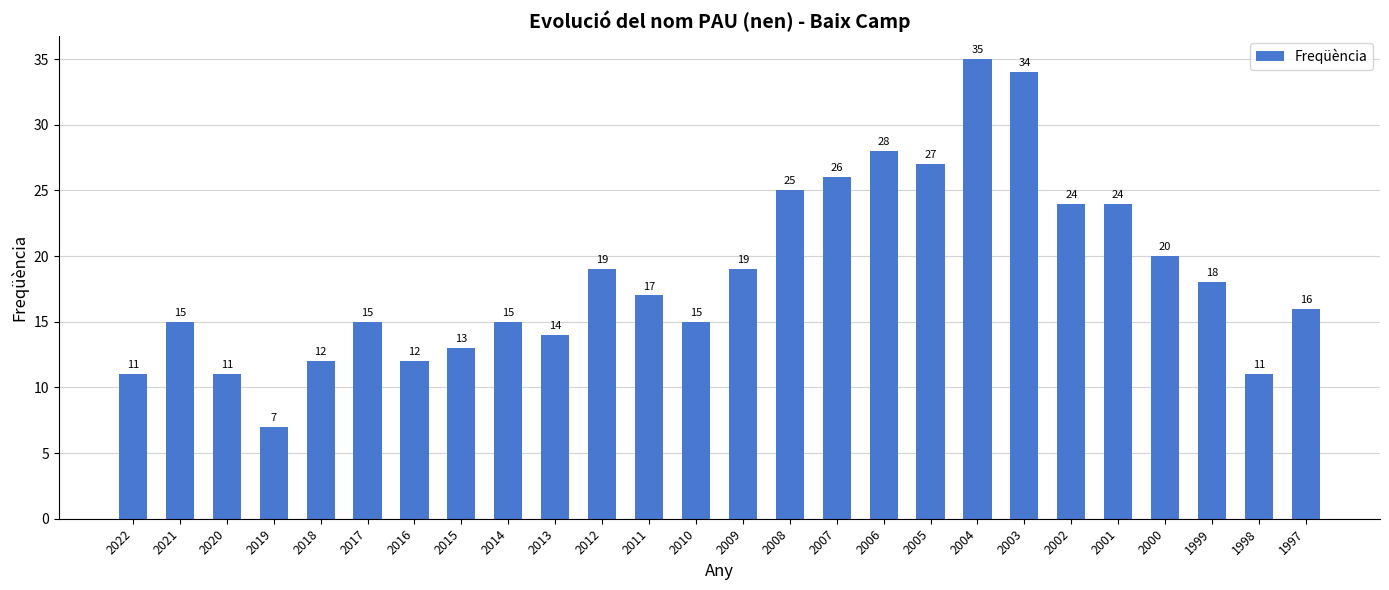

What is the ratio of the value at 2003 to the value at 2001?

1.4